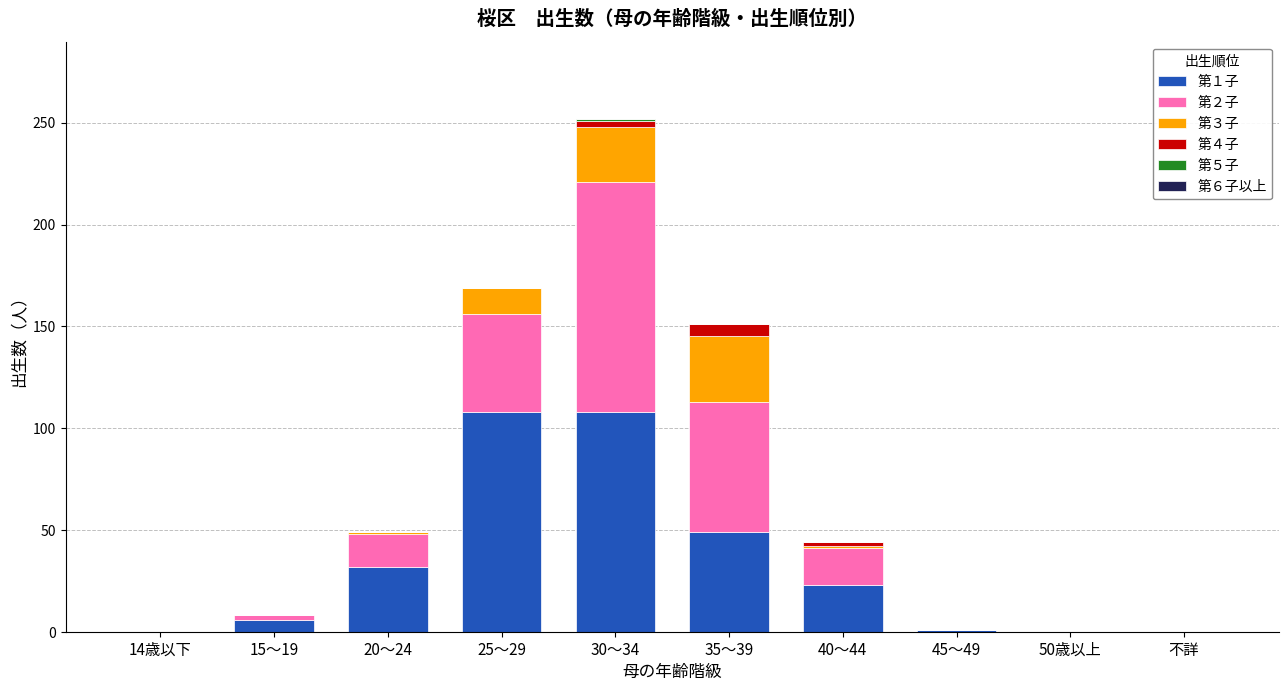

The 第１子 series shows 0 at 14歳以下. True or false?

True